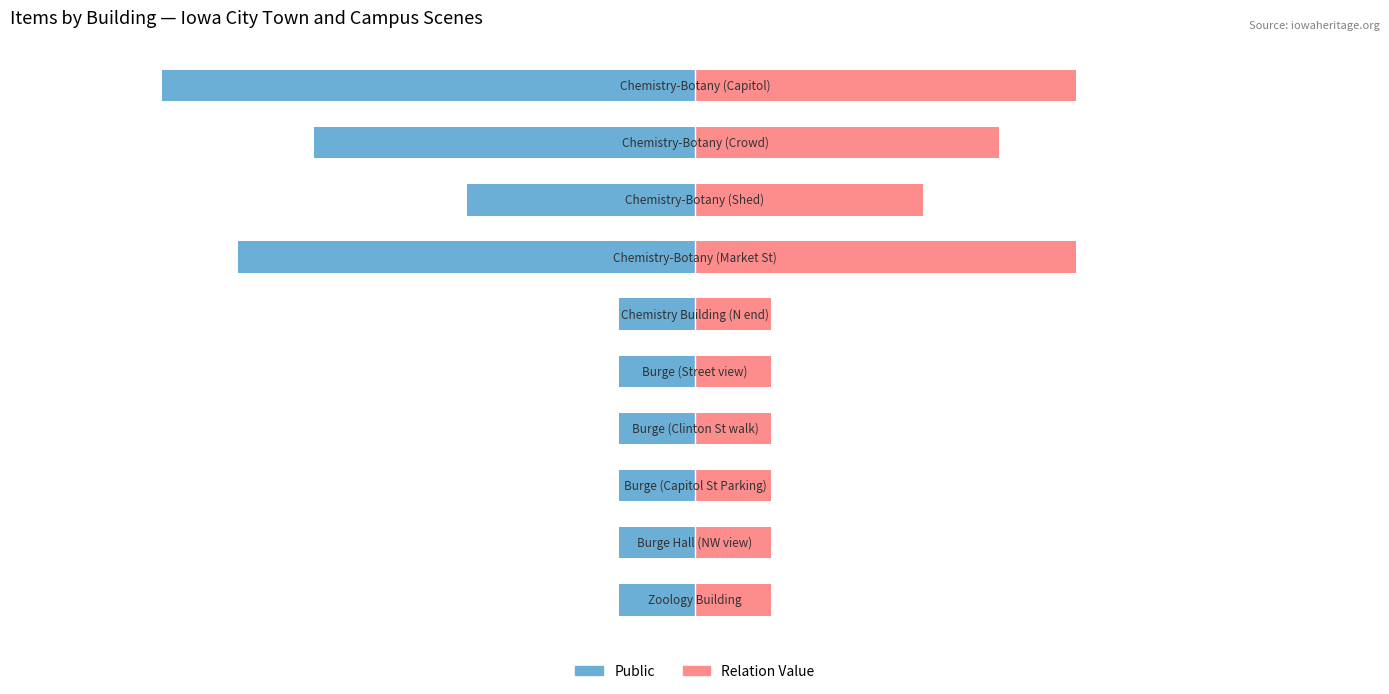

What is the difference between the second highest and minimum values in the Public series?

6